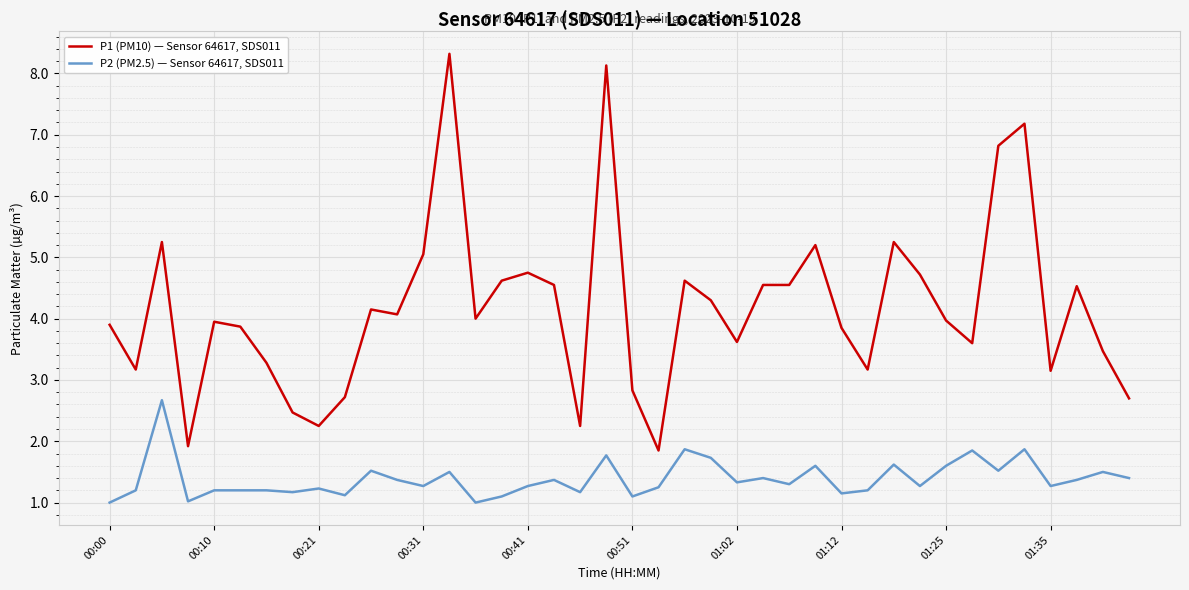

Rank the series by their average value, from highest to lowest.

P1 (PM10) — Sensor 64617, SDS011, P2 (PM2.5) — Sensor 64617, SDS011